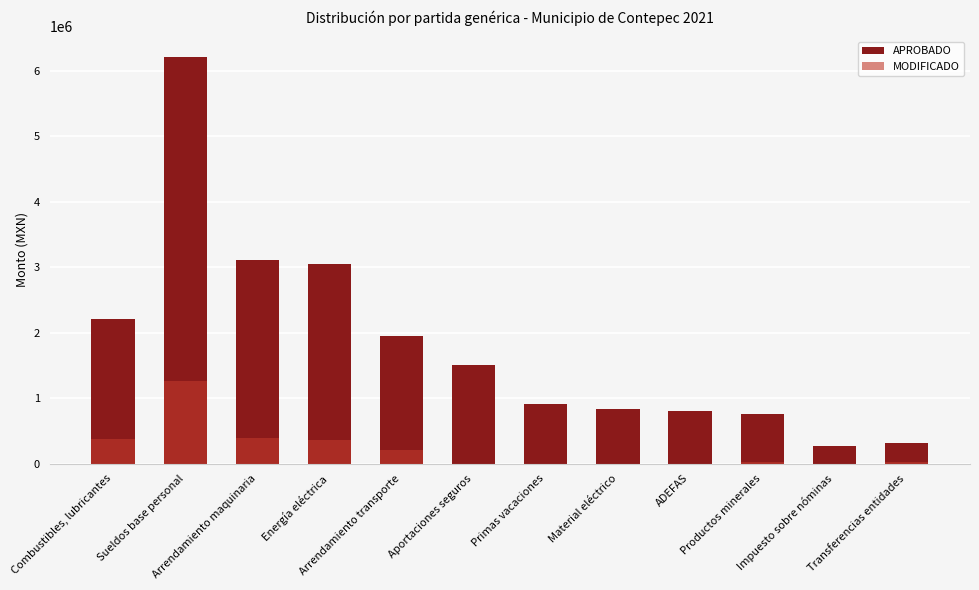

The value of APROBADO at Productos minerales is 1057562. True or false?

False